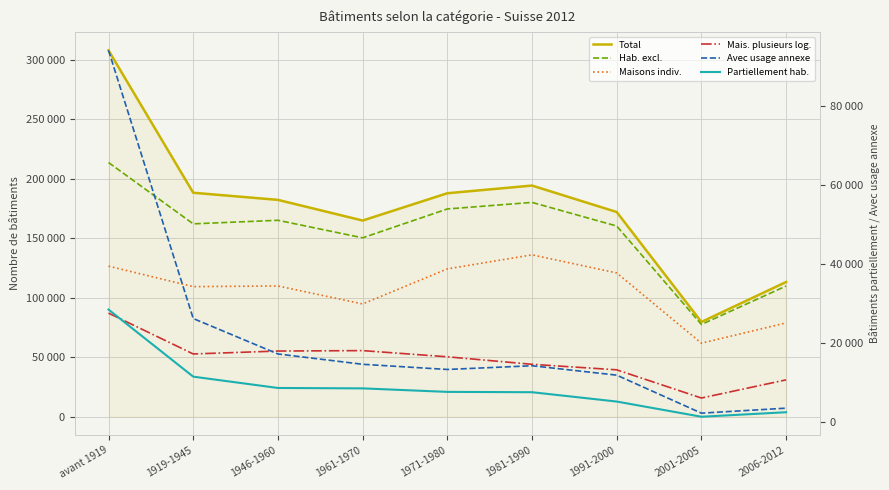

At 1919-1945, list the series in order from largest to smallest.

Total, Hab. excl., Maisons indiv., Mais. plusieurs log., Avec usage annexe, Partiellement hab.